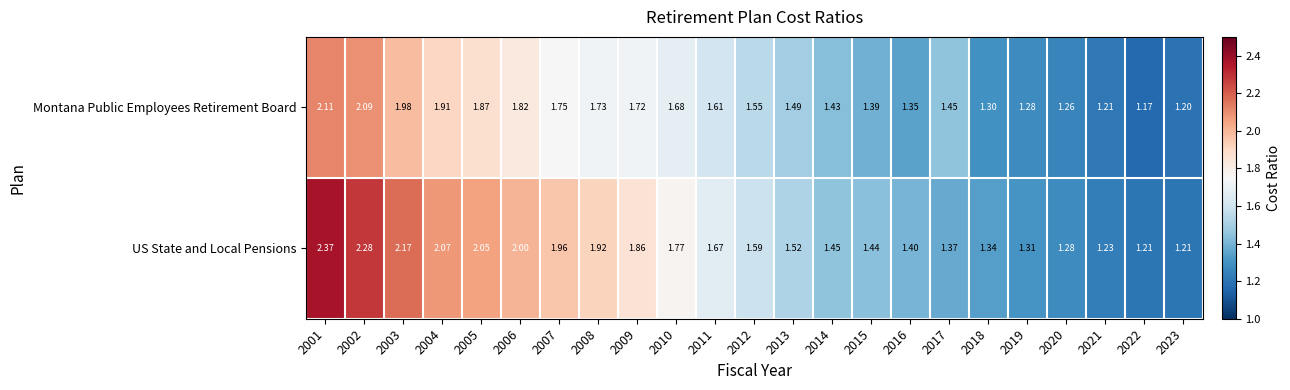

Which series has the widest spread of values?

US State and Local Pensions